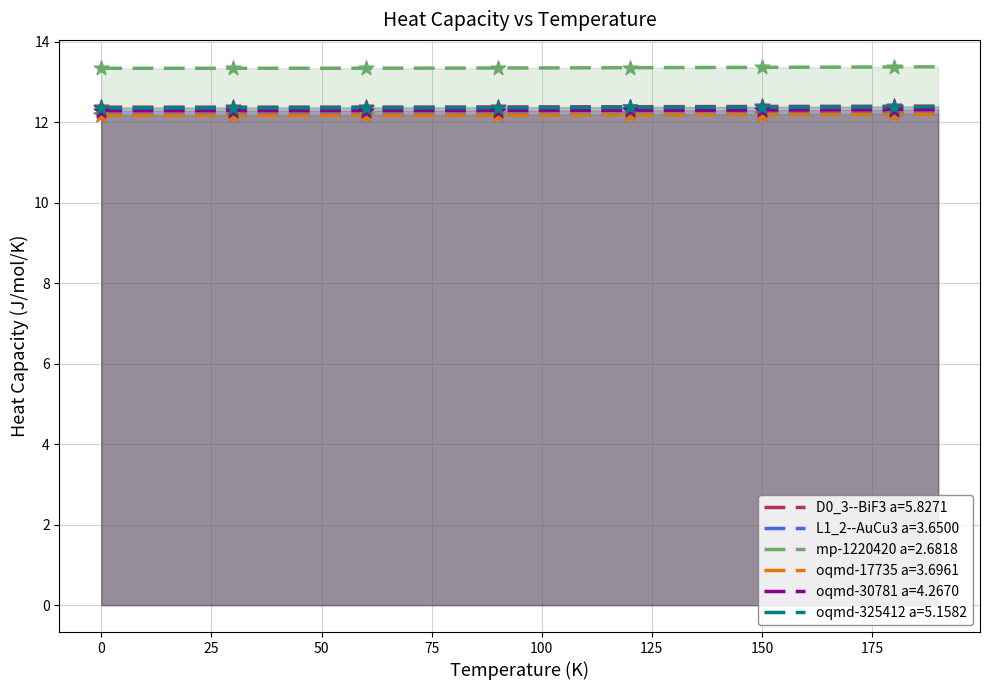

True or false: oqmd-17735 a=3.6961 and oqmd-325412 a=5.1582 intersect in this chart.

False